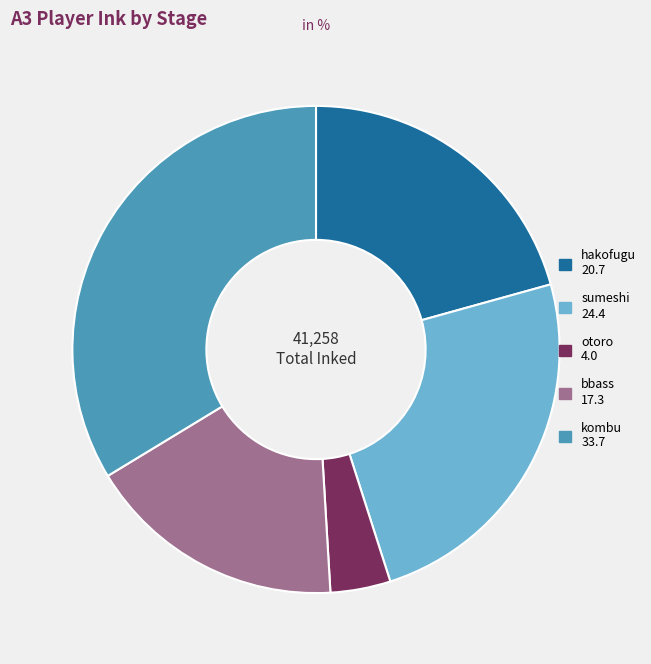

Is there a majority slice in this chart?

No